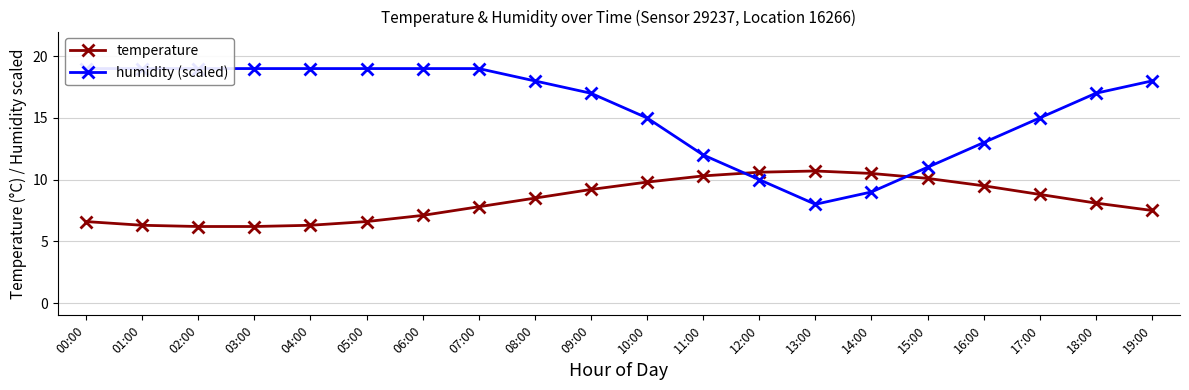

Reading left to right, transcribe all the data shown in this chart.

temperature: 00:00=6.6	01:00=6.3	02:00=6.2	03:00=6.2	04:00=6.3	05:00=6.6	06:00=7.1	07:00=7.8	08:00=8.5	09:00=9.2	10:00=9.8	11:00=10.3	12:00=10.6	13:00=10.7	14:00=10.5	15:00=10.1	16:00=9.5	17:00=8.8	18:00=8.1	19:00=7.5
humidity (scaled): 00:00=19.0	01:00=19.0	02:00=19.0	03:00=19.0	04:00=19.0	05:00=19.0	06:00=19.0	07:00=19.0	08:00=18.0	09:00=17.0	10:00=15.0	11:00=12.0	12:00=10.0	13:00=8.0	14:00=9.0	15:00=11.0	16:00=13.0	17:00=15.0	18:00=17.0	19:00=18.0